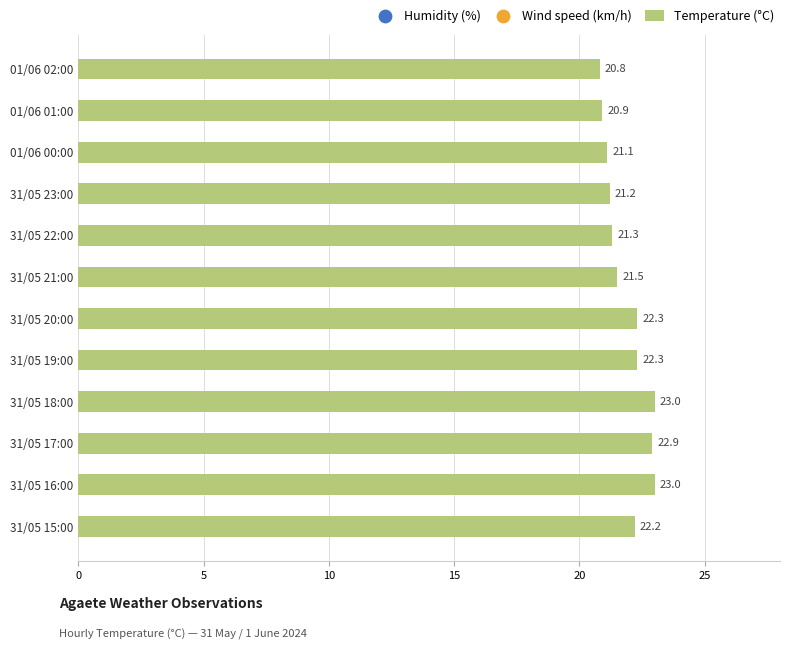

What is the change in value from 31/05 17:00 to 31/05 15:00?

-0.7